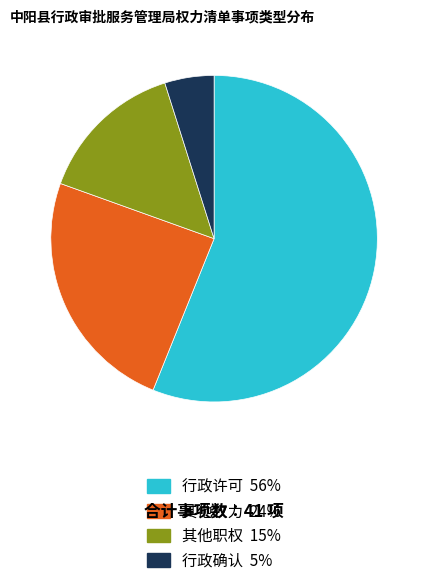

The 行政许可 slice represents 65% of the pie. True or false?

False